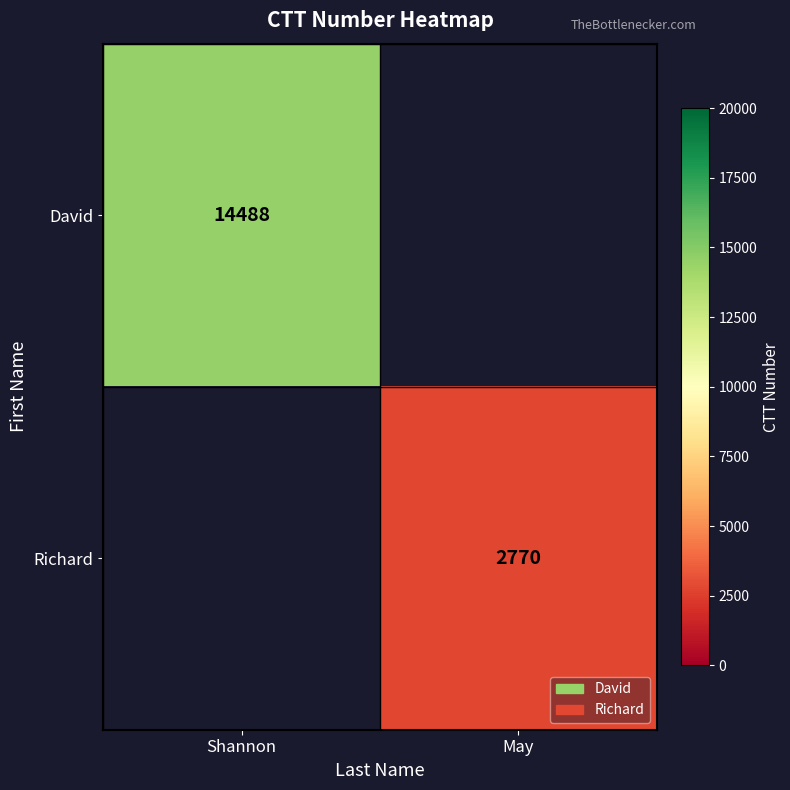

Is it true that Richard equals 923 at May?

False